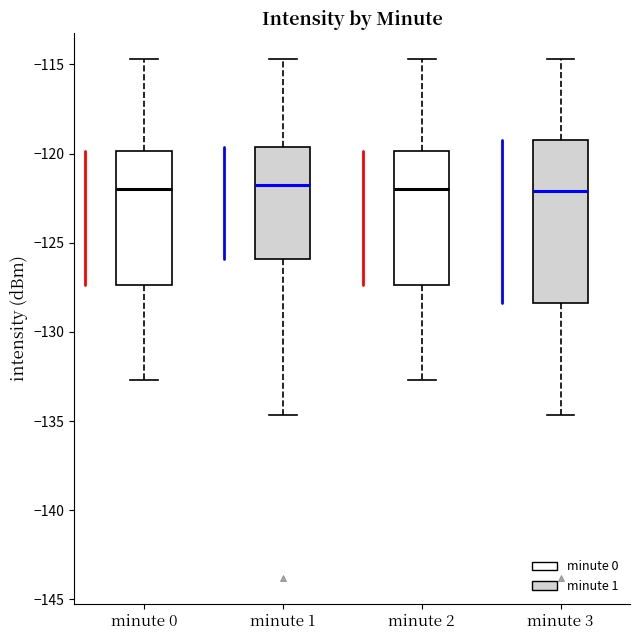

Where is the lower edge of the box for minute 1 on the y-axis? The values are not printed on the chart, so give them approximately, as read against the axis.

-126.0